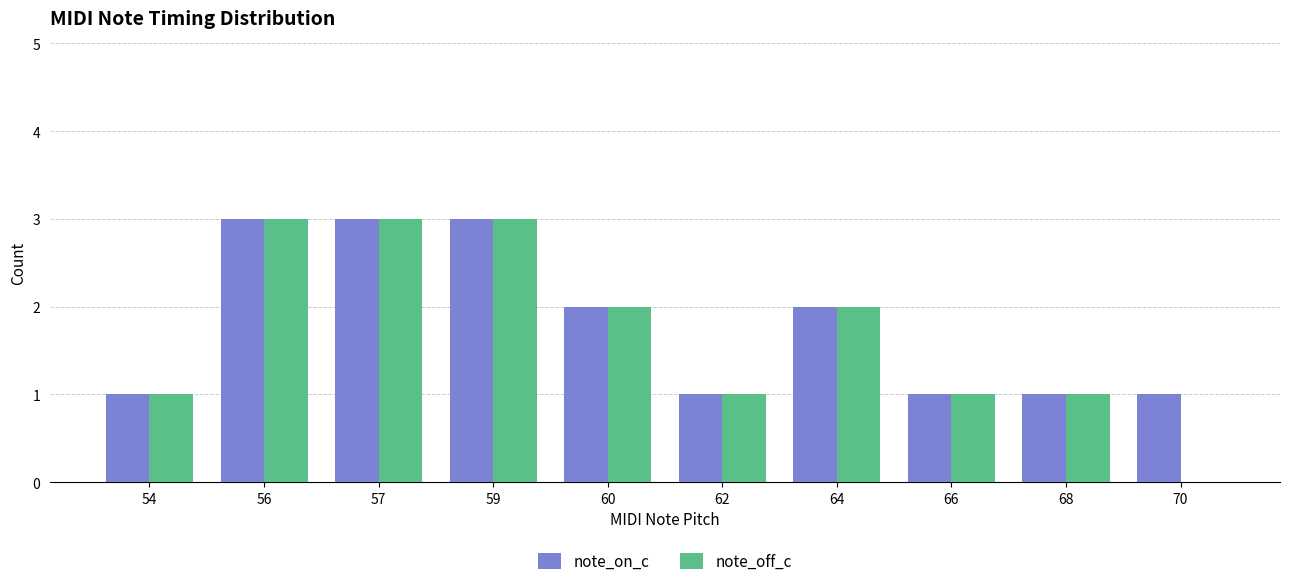

Reading left to right, list all the values displayed in this chart.

note_on_c: 54=1	56=3	57=3	59=3	60=2	62=1	64=2	66=1	68=1	70=1
note_off_c: 54=1	56=3	57=3	59=3	60=2	62=1	64=2	66=1	68=1	70=0